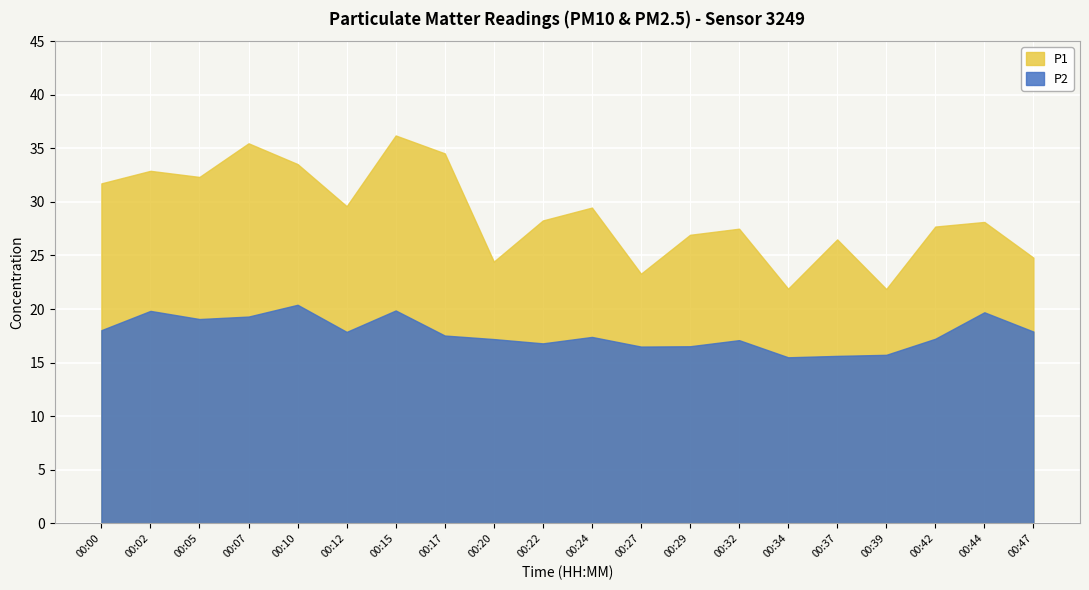

True or false: P2 and P1 intersect in this chart.

False